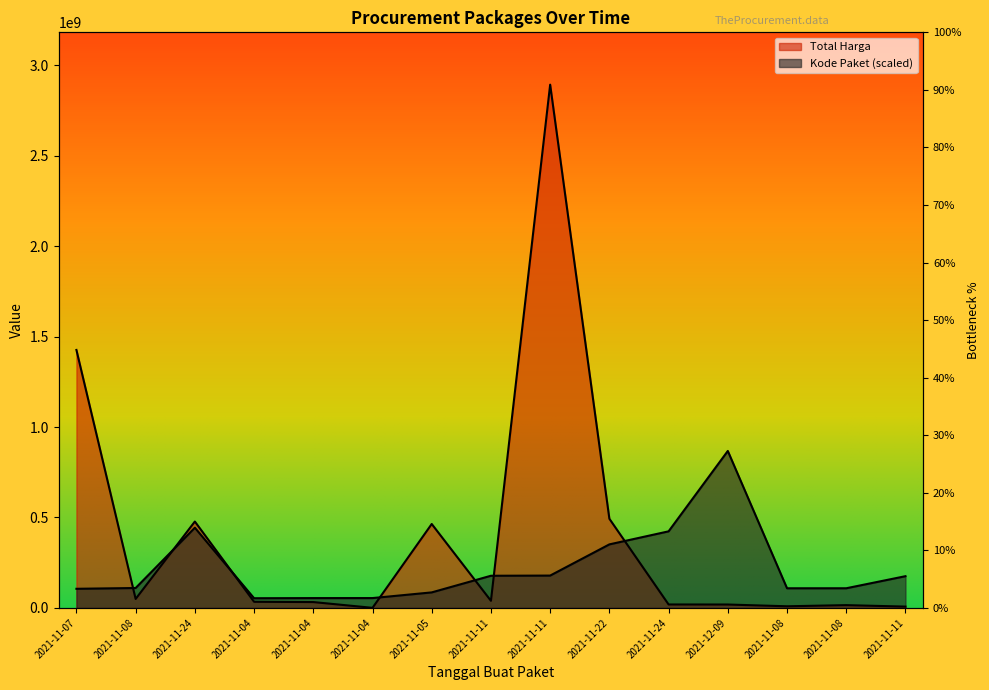

How many distinct data groups are displayed?

2